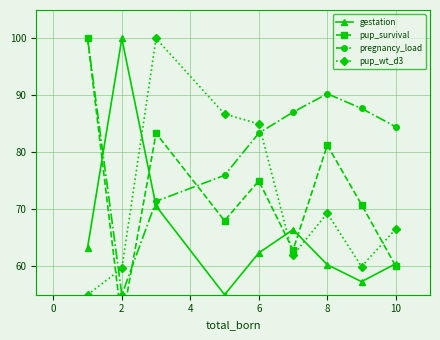

What is the difference between the second highest and minimum values in the pup_survival series?

33.3